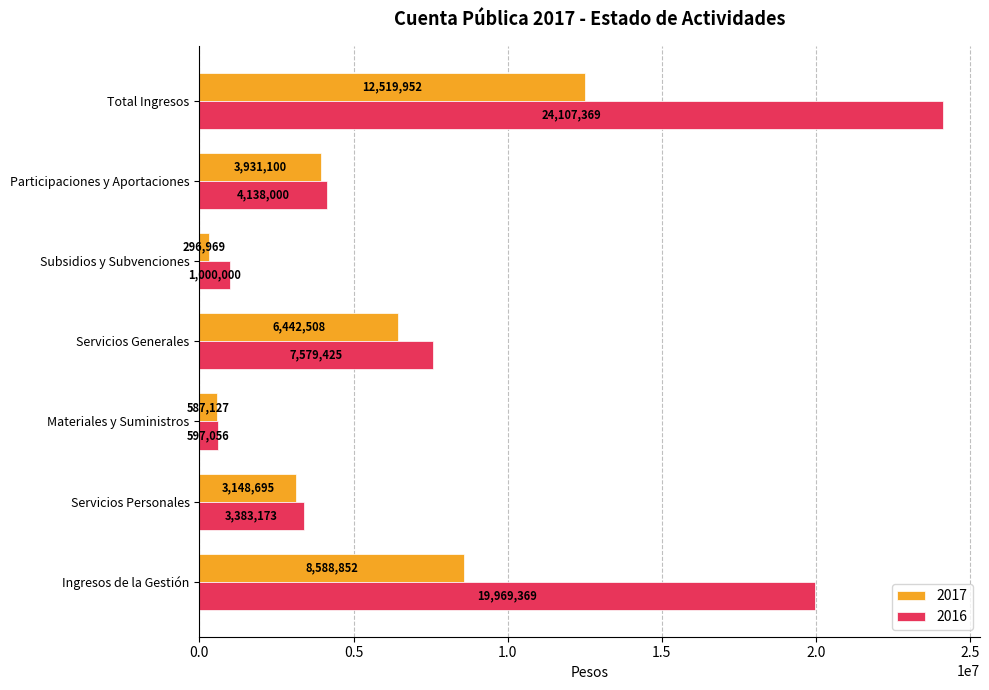

What is the difference between the maximum and minimum values in the 2016 series?

23510313.0